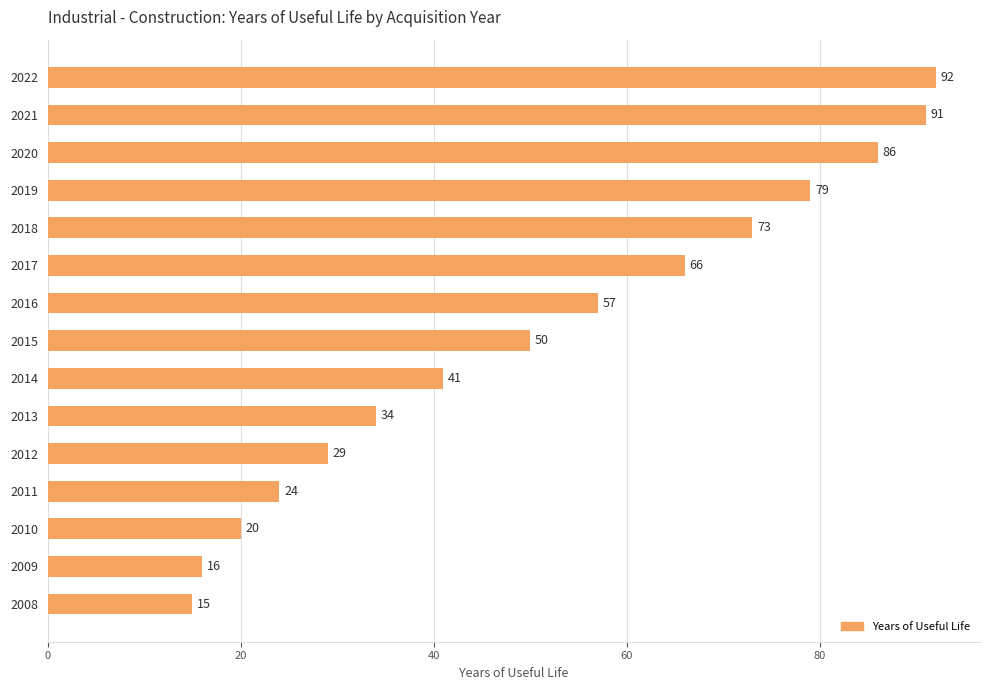

List the labels in order of value, smallest first.

2008, 2009, 2010, 2011, 2012, 2013, 2014, 2015, 2016, 2017, 2018, 2019, 2020, 2021, 2022